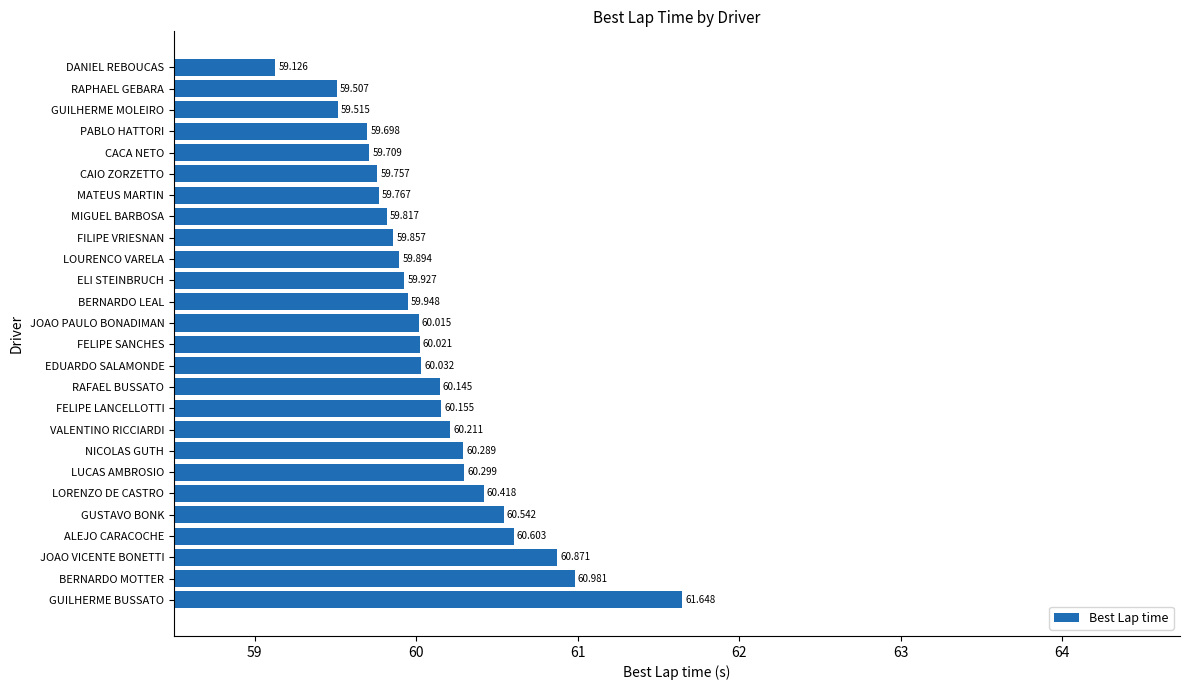

What is the minimum value shown in the chart?

59.1